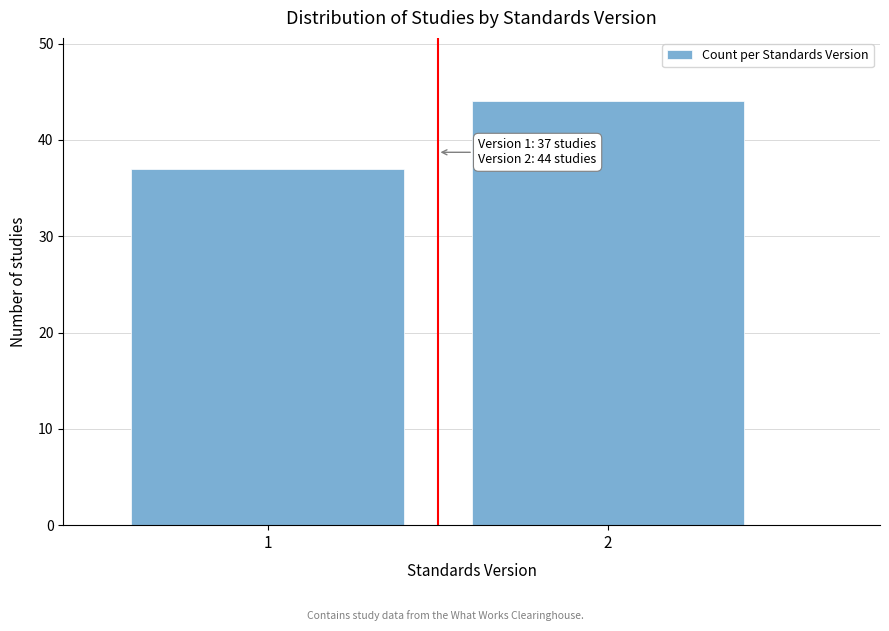

Reading left to right, what are all the values shown in this chart?

1=37	2=44